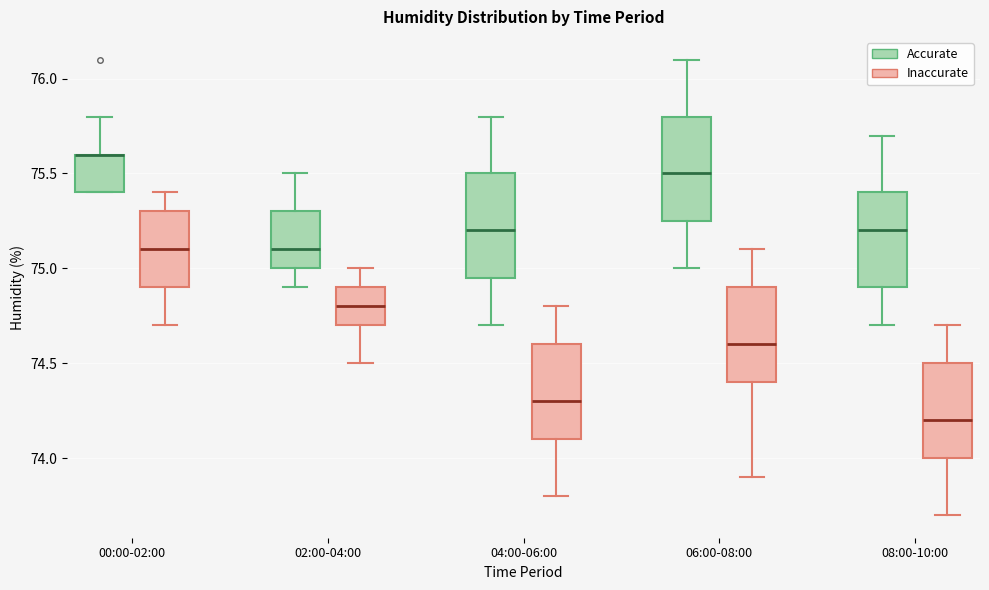

Reading left to right, read every box against the y-axis: the position of its median line, the range the box covers, and the ends of its whiskers. The values are not printed on the chart, so give them approximately, as read against the axis.

00:00-02:00 (Accurate): median 75.60 (drawn on the box's upper edge), box 75.40 to 75.60, whiskers 75.40 to 75.80
00:00-02:00 (Inaccurate): median 75.10, box 74.90 to 75.30, whiskers 74.70 to 75.40
02:00-04:00 (Accurate): median 75.10, box 75.00 to 75.30, whiskers 74.90 to 75.50
02:00-04:00 (Inaccurate): median 74.80, box 74.70 to 74.90, whiskers 74.50 to 75.00
04:00-06:00 (Accurate): median 75.20, box 74.95 to 75.50, whiskers 74.70 to 75.80
04:00-06:00 (Inaccurate): median 74.30, box 74.10 to 74.60, whiskers 73.80 to 74.80
06:00-08:00 (Accurate): median 75.50, box 75.25 to 75.80, whiskers 75.00 to 76.10
06:00-08:00 (Inaccurate): median 74.60, box 74.40 to 74.90, whiskers 73.90 to 75.10
08:00-10:00 (Accurate): median 75.20, box 74.90 to 75.40, whiskers 74.70 to 75.70
08:00-10:00 (Inaccurate): median 74.20, box 74.00 to 74.50, whiskers 73.70 to 74.70